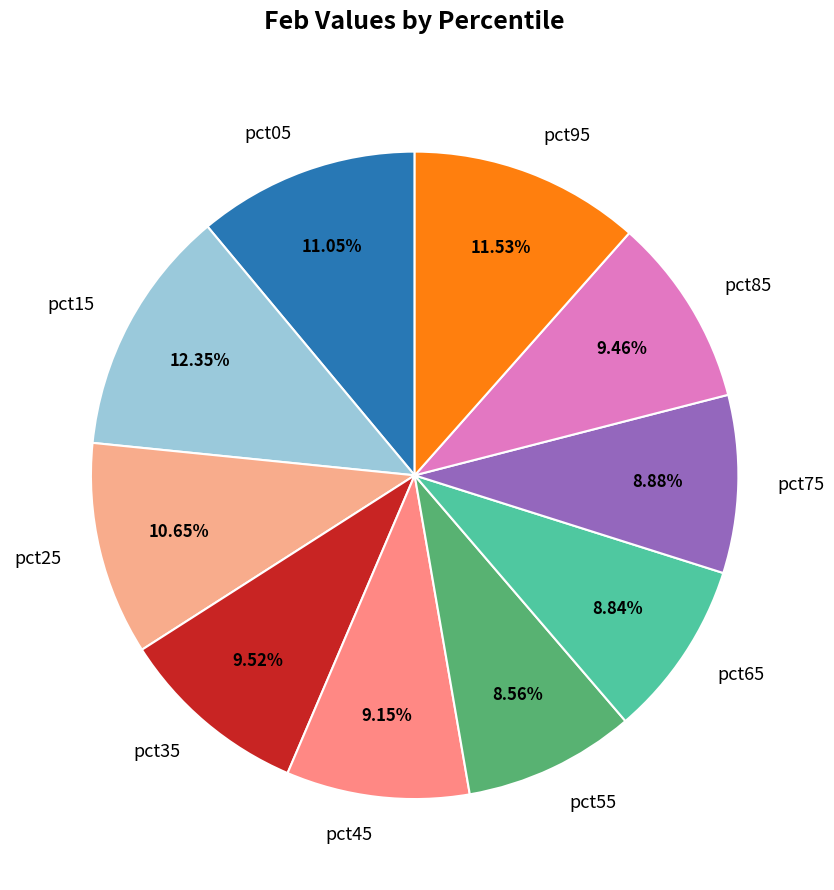

What portion of the pie excludes pct65?

91.2%